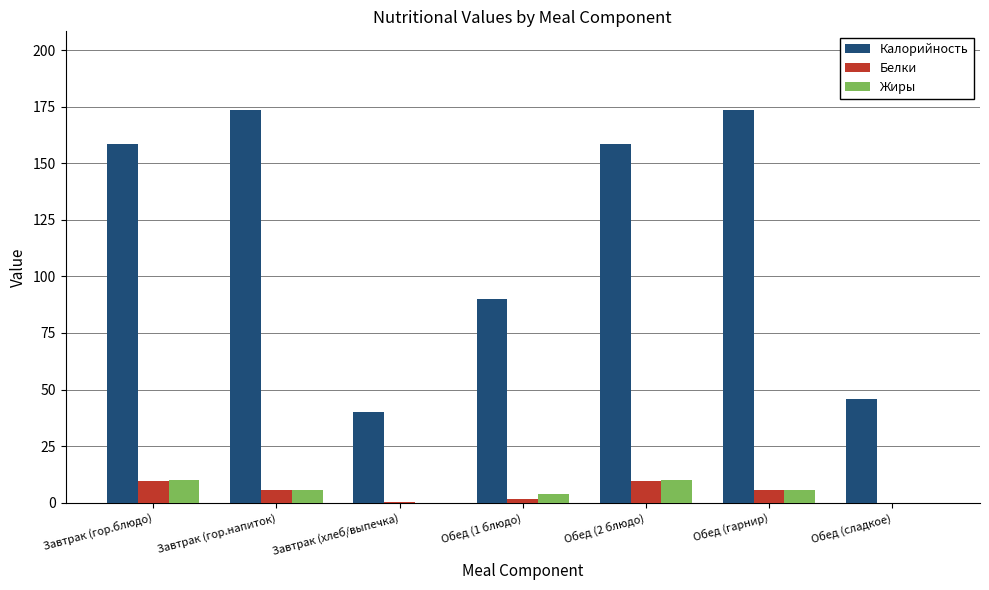

Where is Калорийность nearest to the value 106?

Обед (1 блюдо)